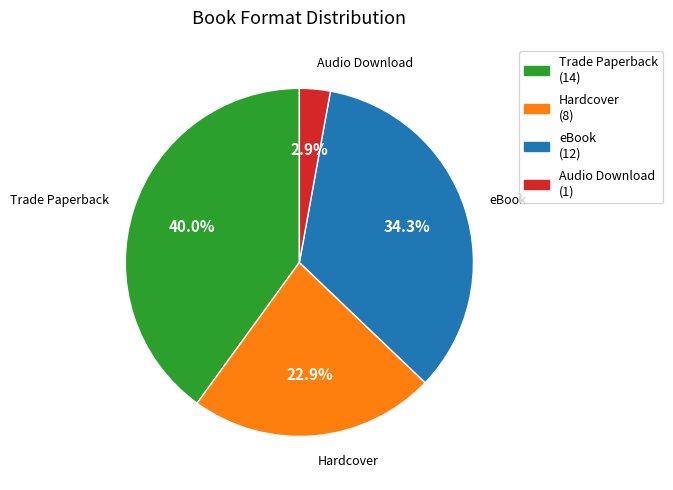

Approximately how many times larger is the value at Audio Download compared to eBook?

0.1